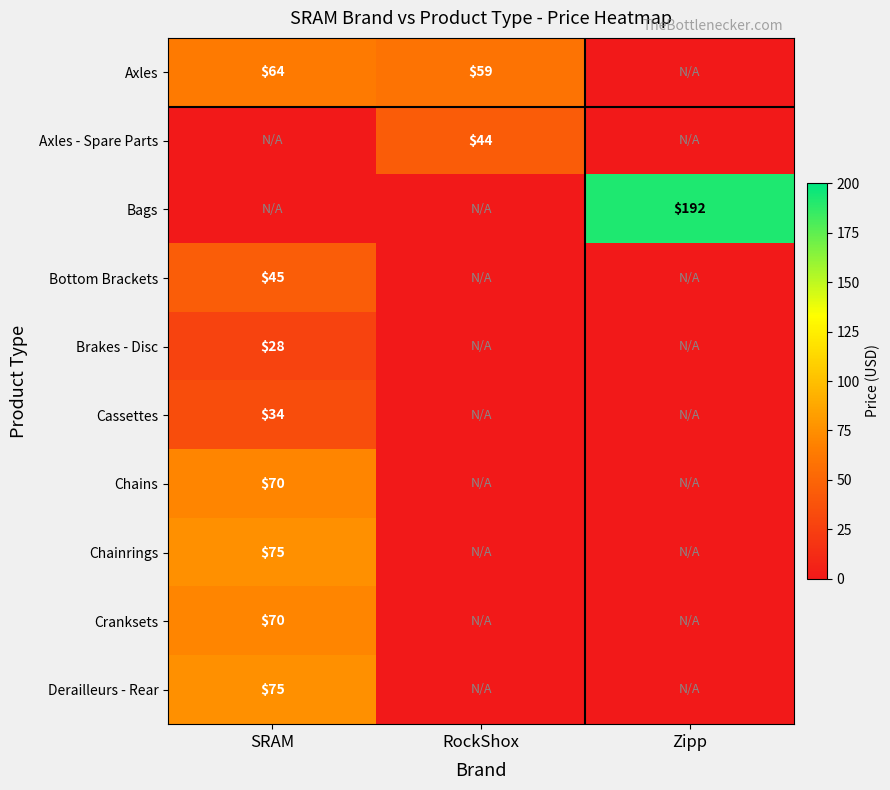

Is it true that Axles equals 59 at RockShox?

True